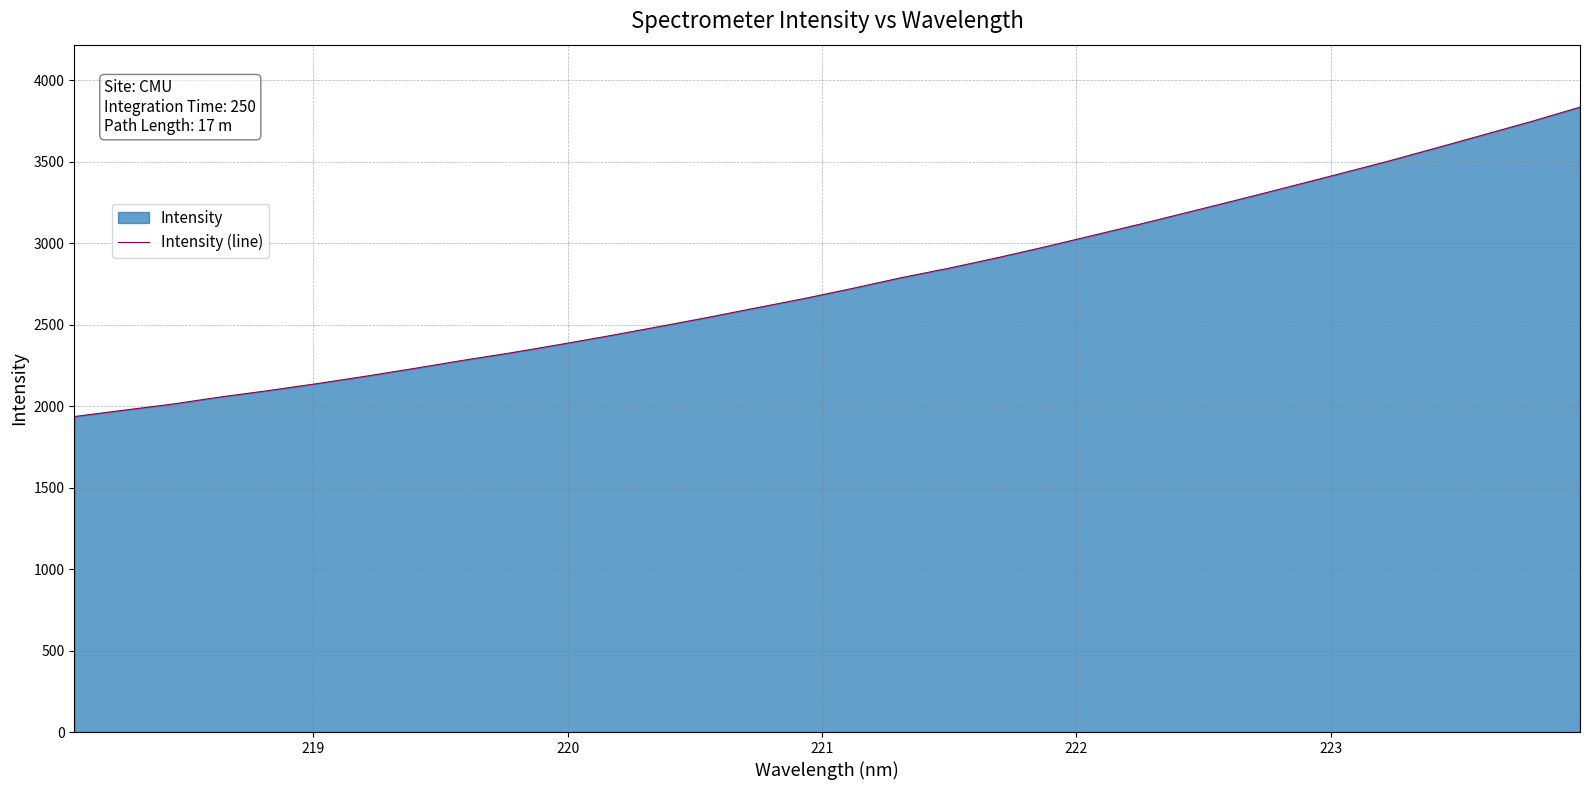

What is the smallest value displayed?

1936.1